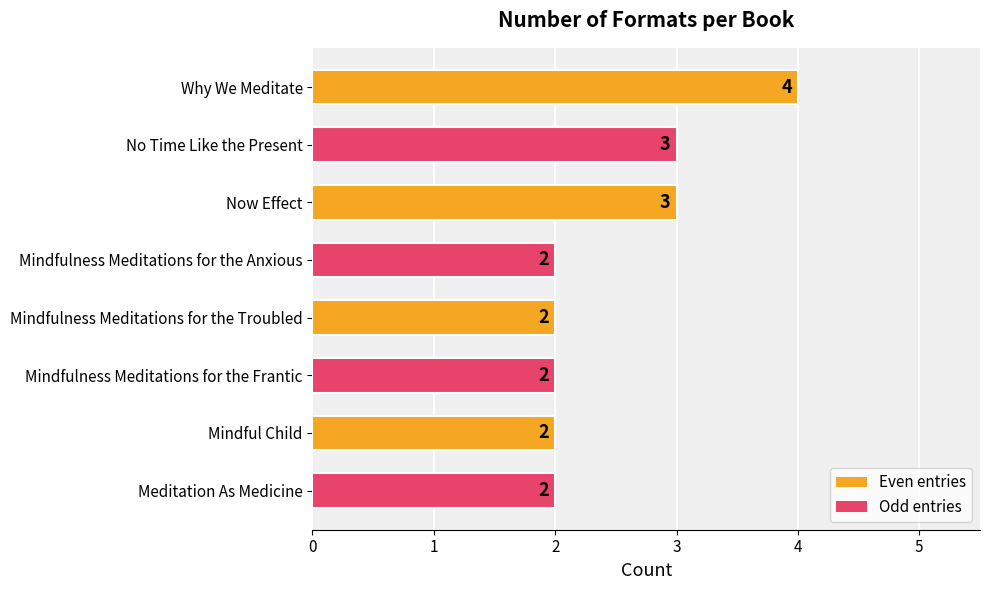

Which has a higher value, No Time Like the Present or Mindfulness Meditations for the Frantic?

No Time Like the Present